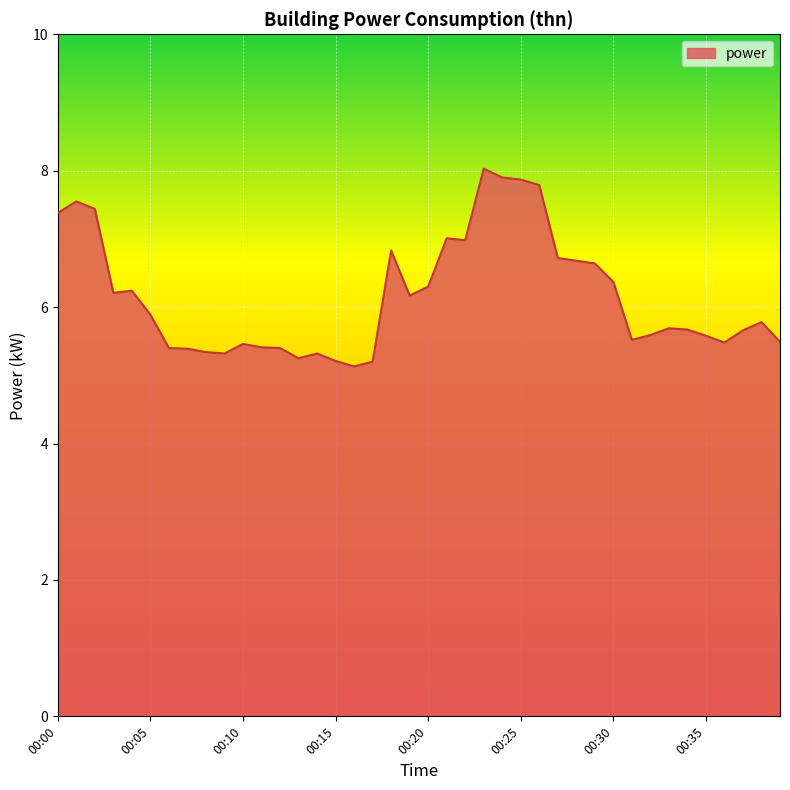

What is the difference between the maximum and minimum values?

2.9